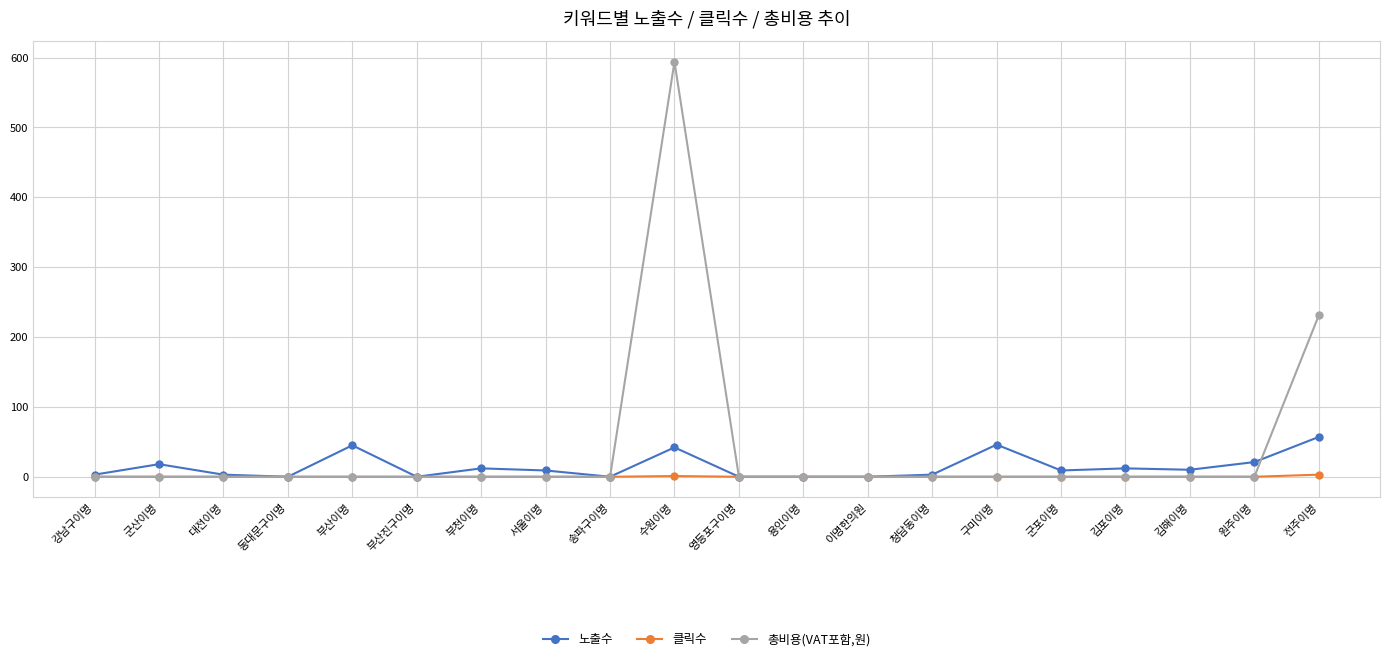

How many lines are shown in the chart?

3